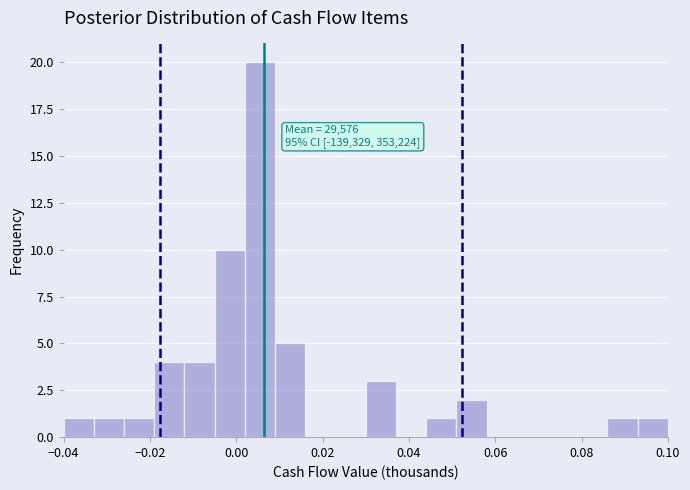

Around what value on the x-axis is the tallest bar? Give the approximate position of its centre, as read against the axis.

0.006